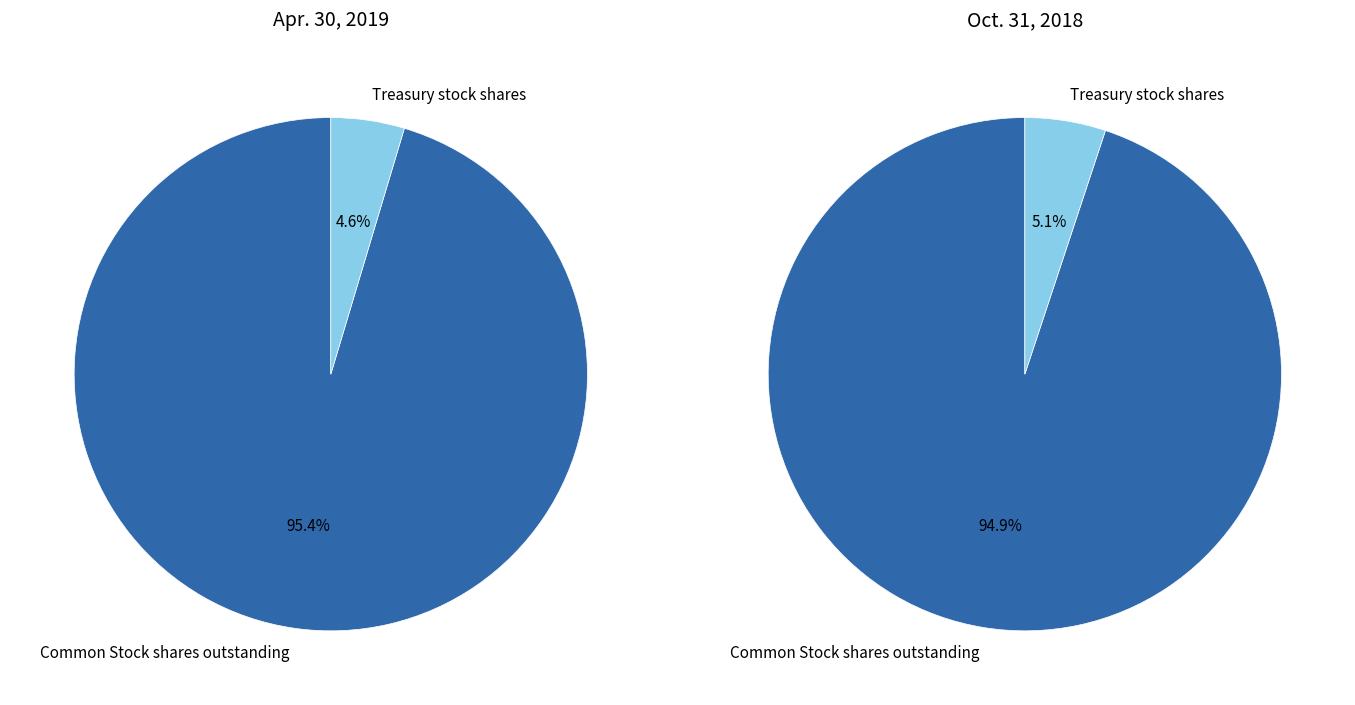

To the nearest percent, what percentage of the pie is 0?

95%